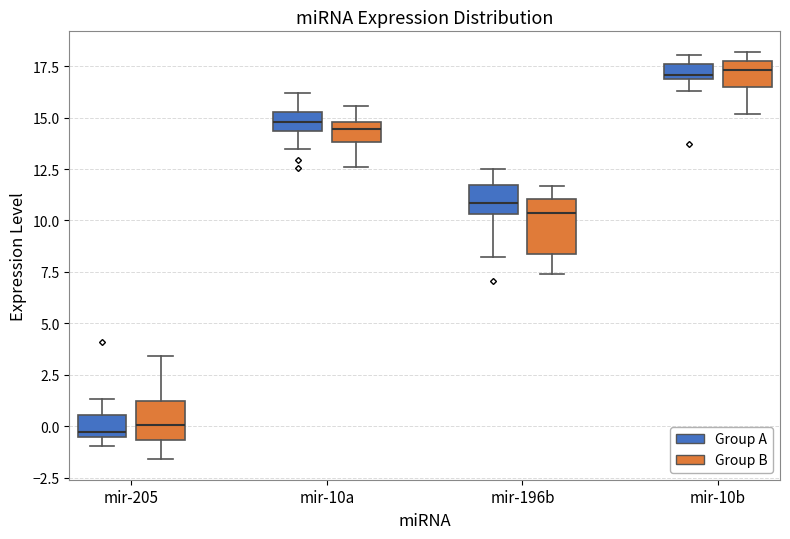

Which box is the tallest, from its lower edge to its upper edge?

mir-196b (Group B)